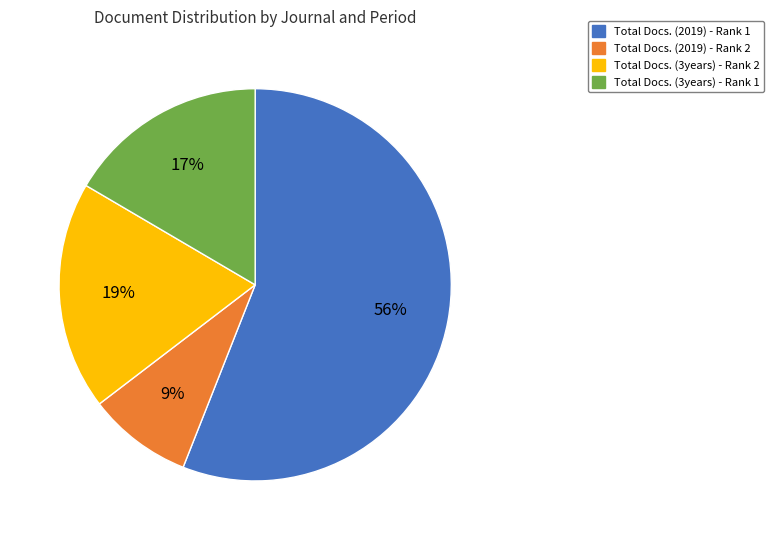

Does Total Docs. (3years) - Rank 1 represent more than half of the total?

No